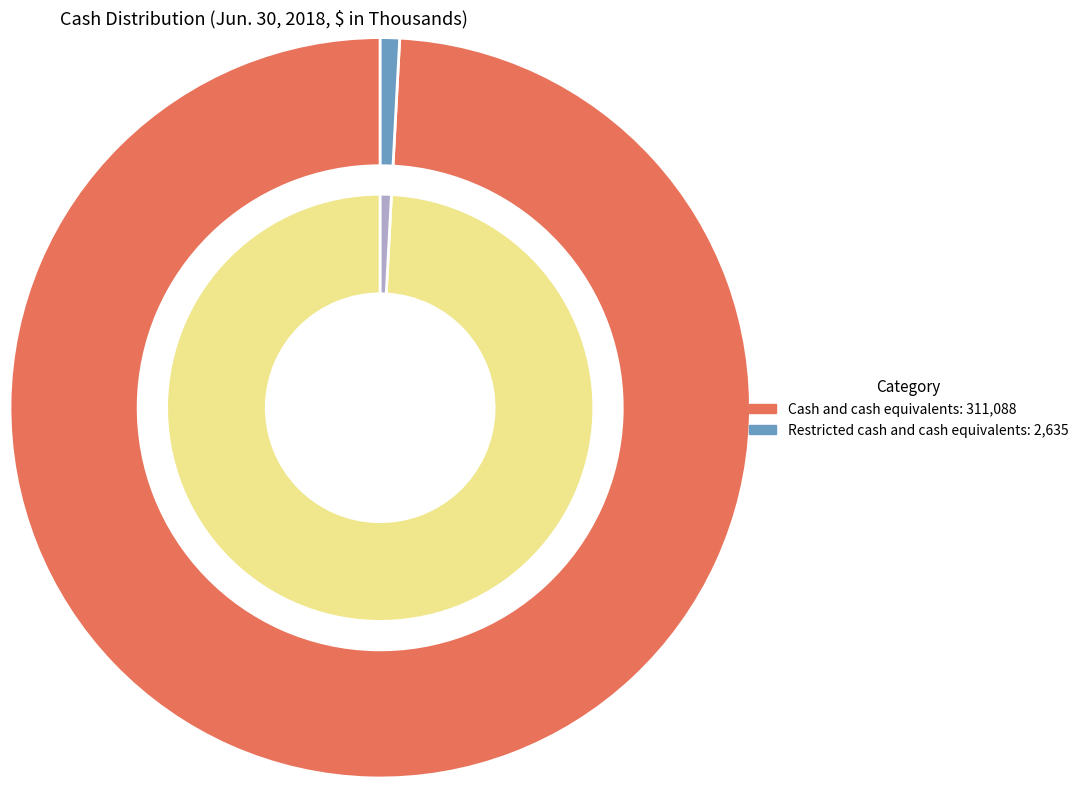

To the nearest percent, what is the average slice percentage?

50%